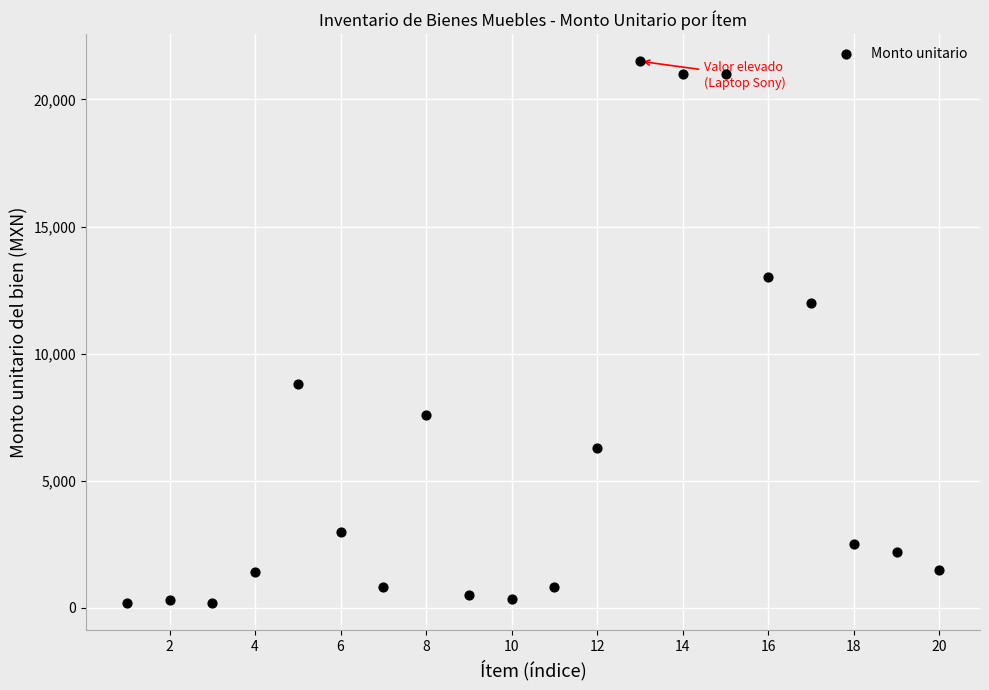

What Y value in the scatter plot is closest to 10849?

12000.0